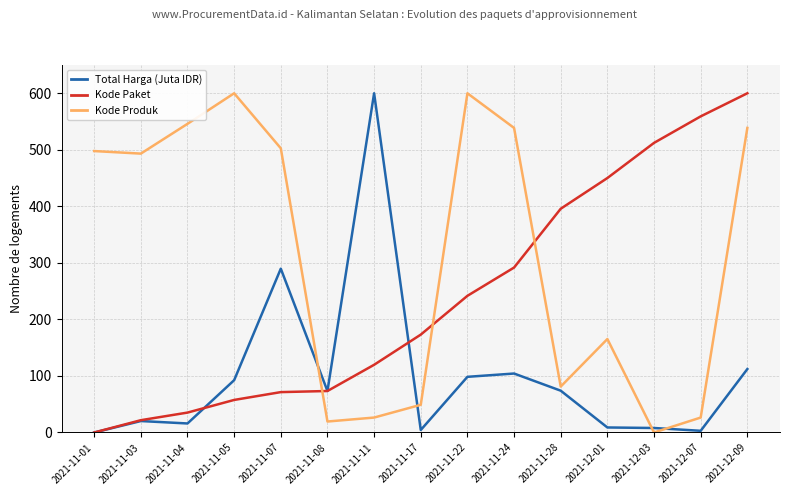

What is the difference between the Total Harga (Juta IDR) values at 2021-12-03 and 2021-11-01?

8.0